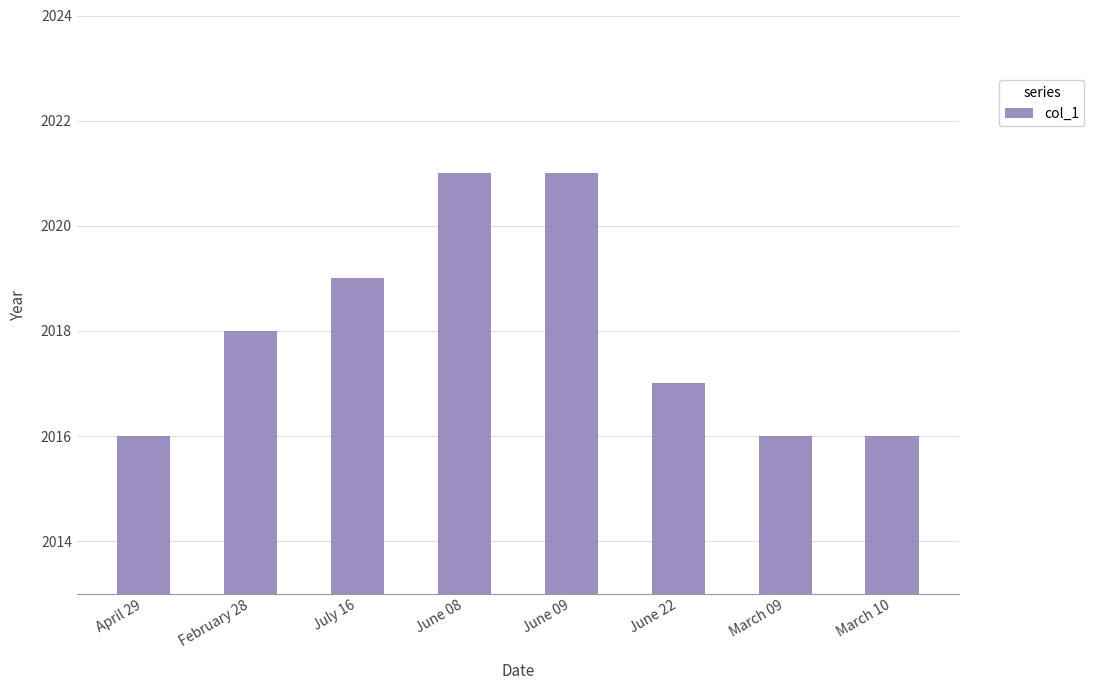

What is the difference between the second highest and minimum values?

5